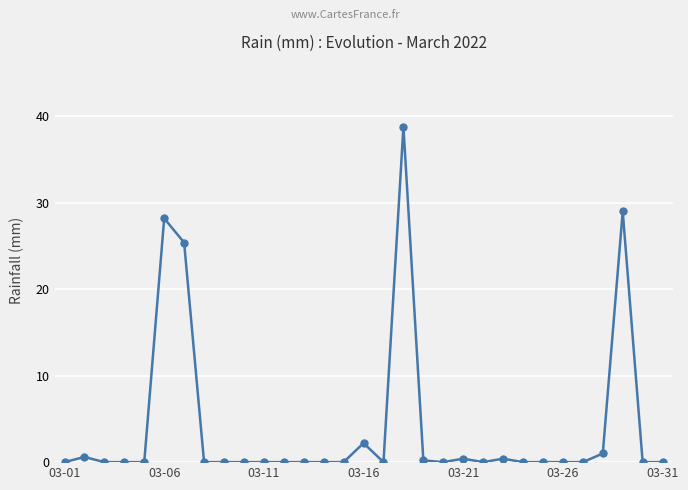

What is the value of the 16th point from the left?

2.2